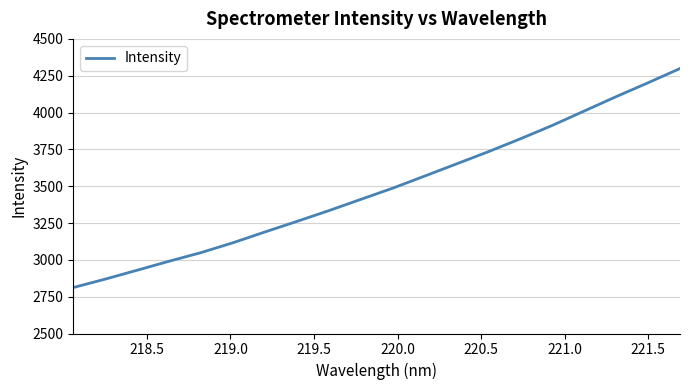

Is this an area chart (filled region under the line)?

No